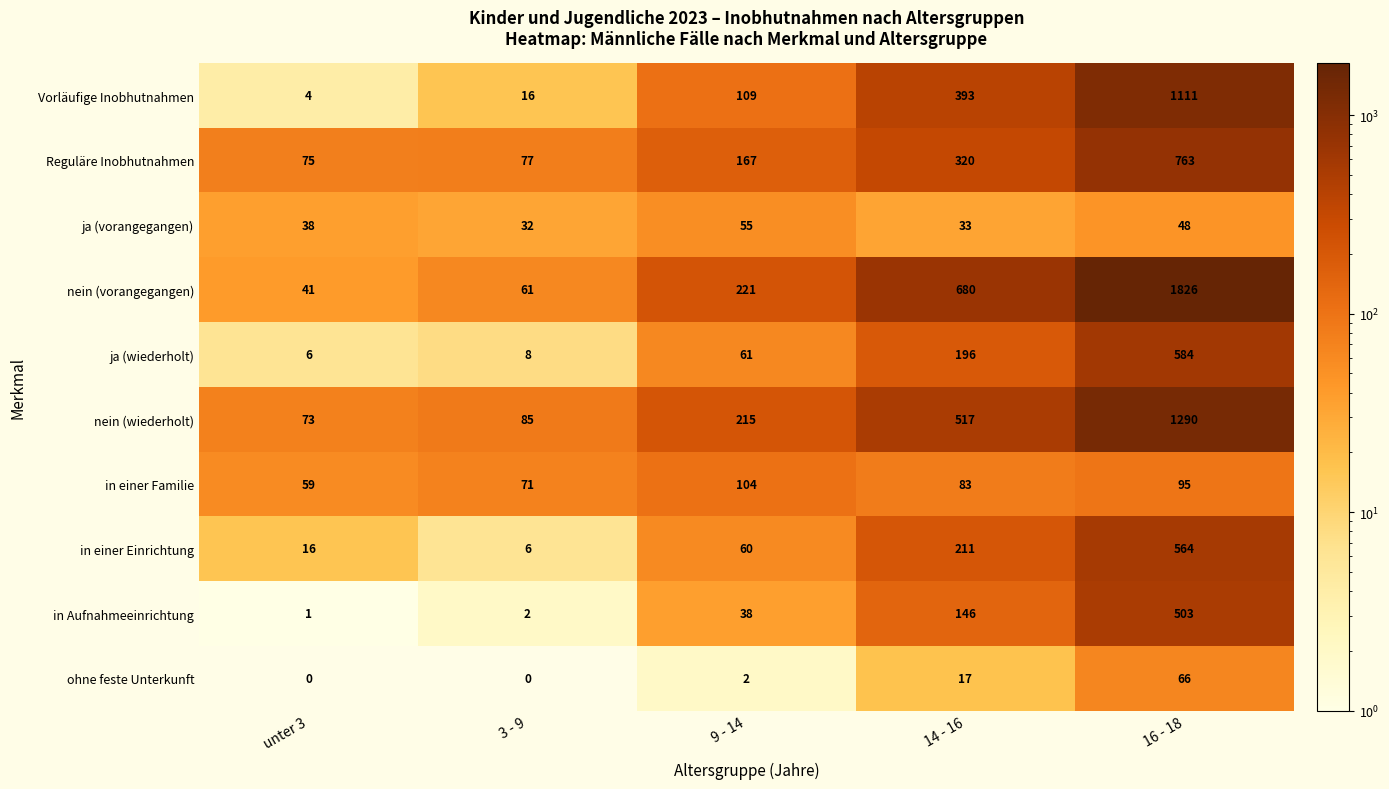

What is the spread (max minus min) of values at unter 3?

75